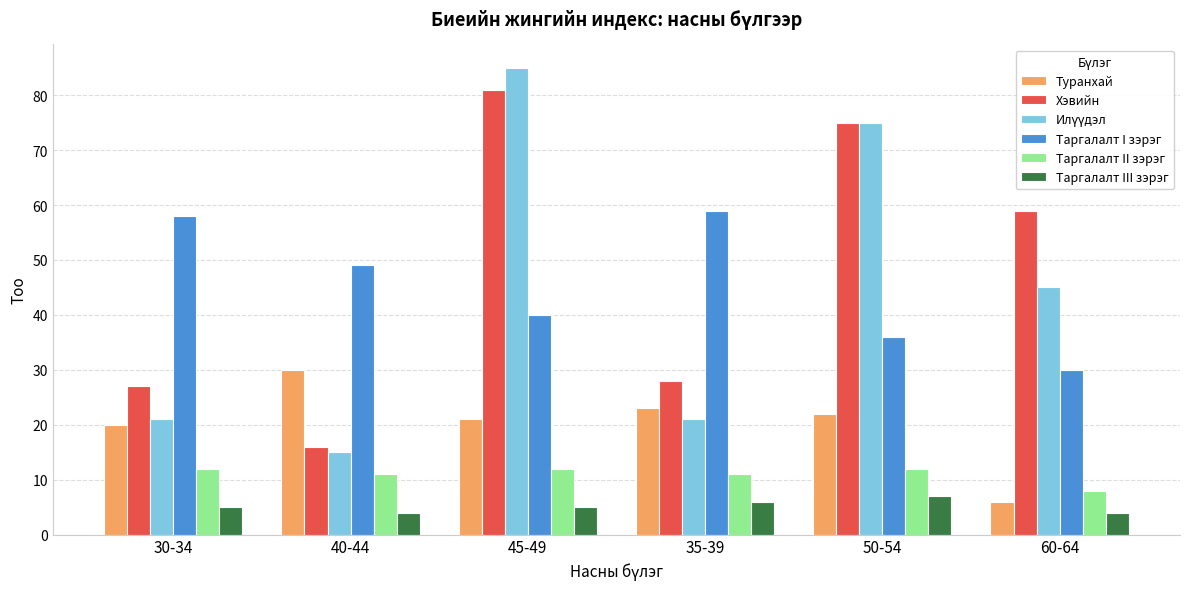

Where is Хэвийн nearest to the value 48?

60-64